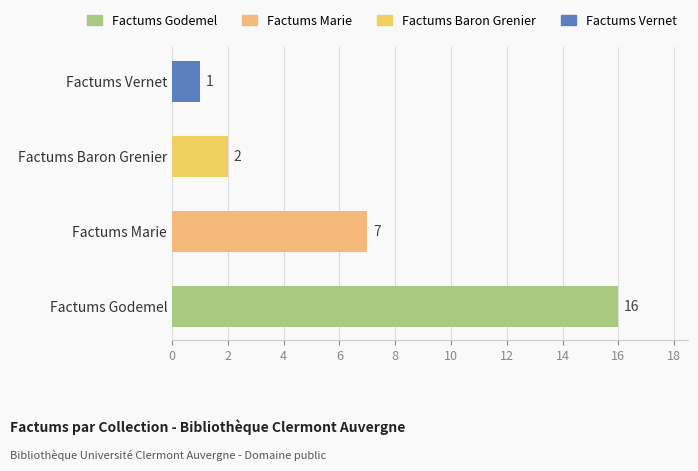

Which series changed the most between Factums Godemel and Factums Baron Grenier?

Factums Godemel